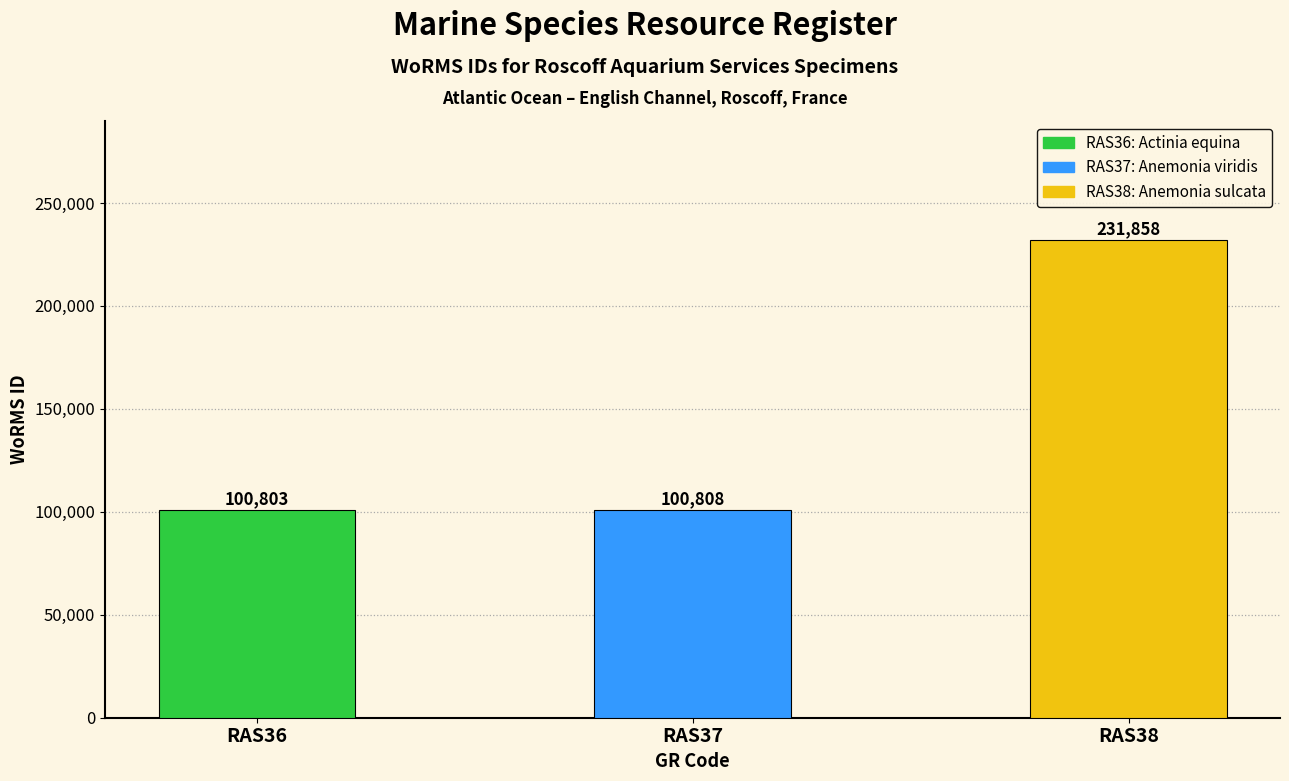

Where is the data nearest to the value 166330?

RAS37